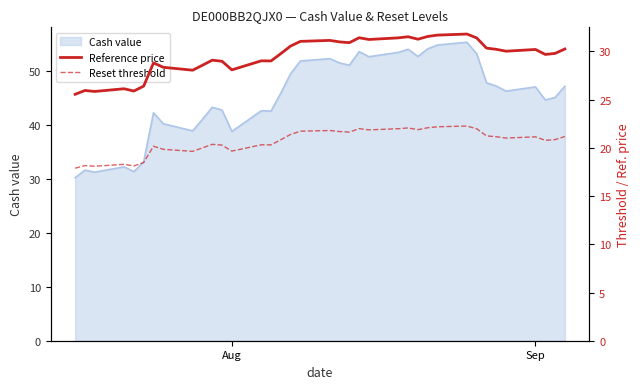

What is the highest value of the Cash value series?

55.2